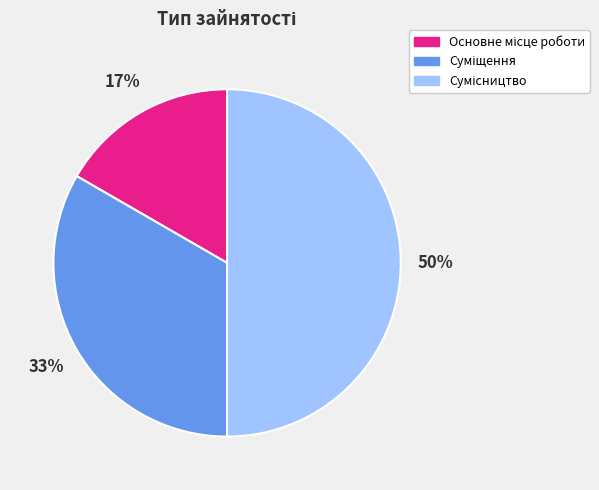

To the nearest percent, what is the average slice percentage?

33%